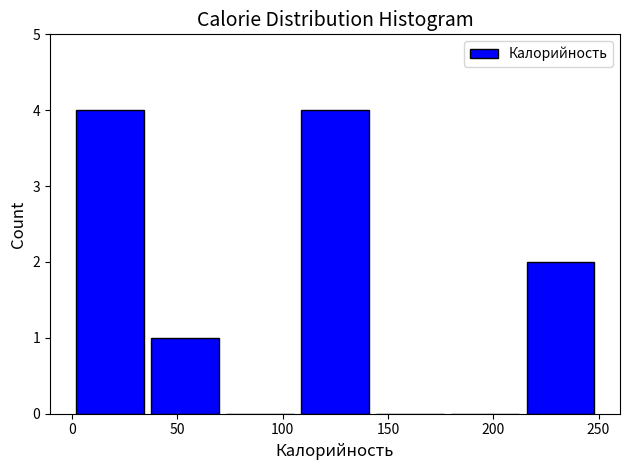

Reading left to right, transcribe this chart: for each bar, give the range it covers on the x-axis and its height. Neither the bar edges nor the heights are printed on the chart, so give them approximately, as read against the axes.

0 to 35: 4
35 to 70: 1
70 to 105: 0
105 to 145: 4
145 to 180: 0
180 to 215: 0
215 to 250: 2